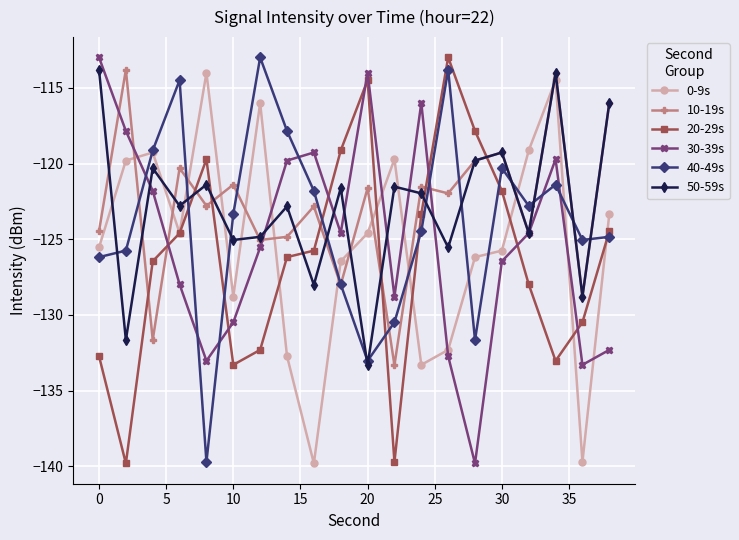

What is the greatest value displayed?

-113.0